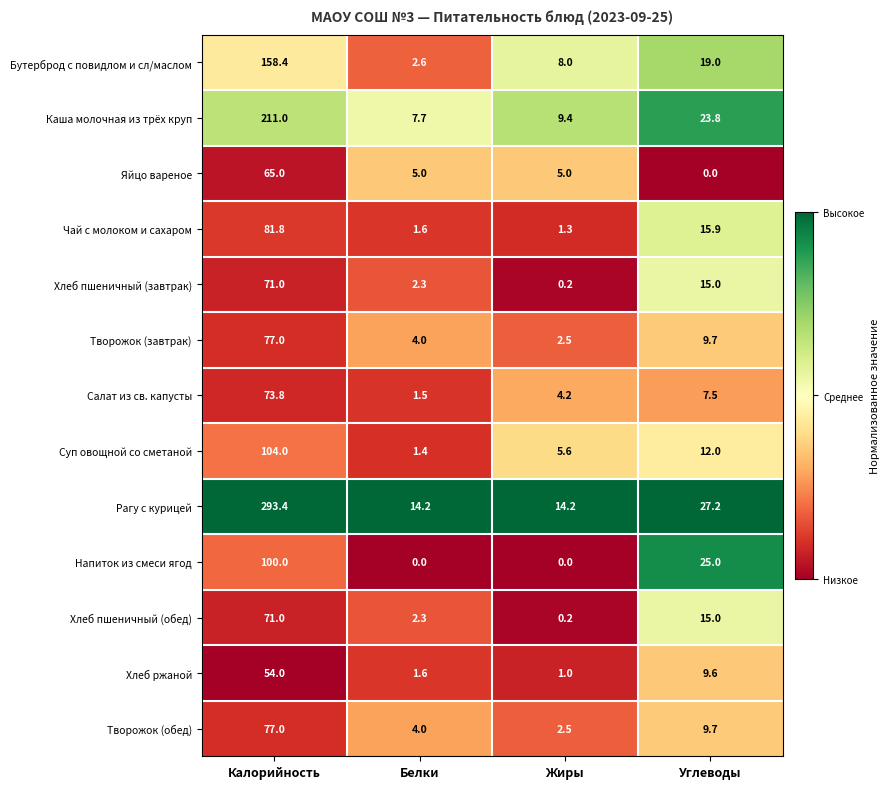

What is the total value across all series at Углеводы?

189.4